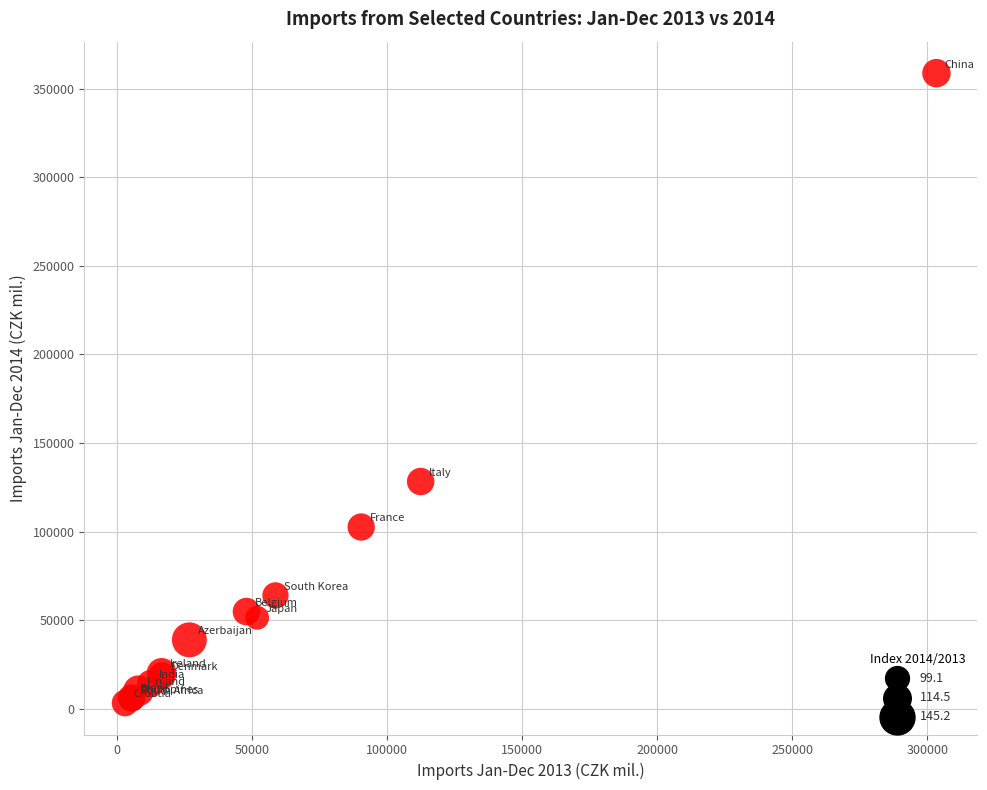

What Y value in the scatter plot is closest to 181039?

128346